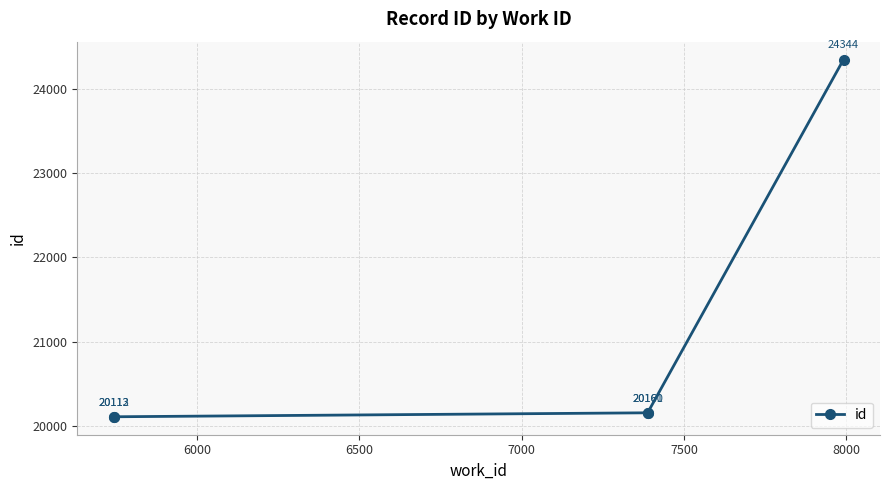

Which has a higher value, 5500 or 6000?

6000